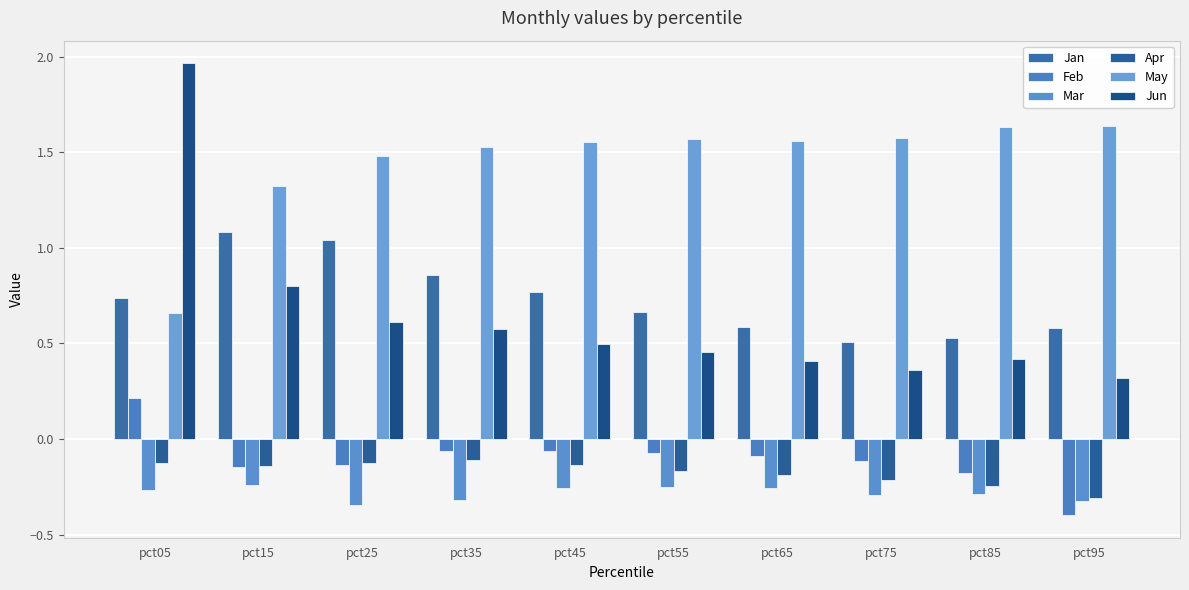

Which category has the lowest value in the Jan series?

pct75